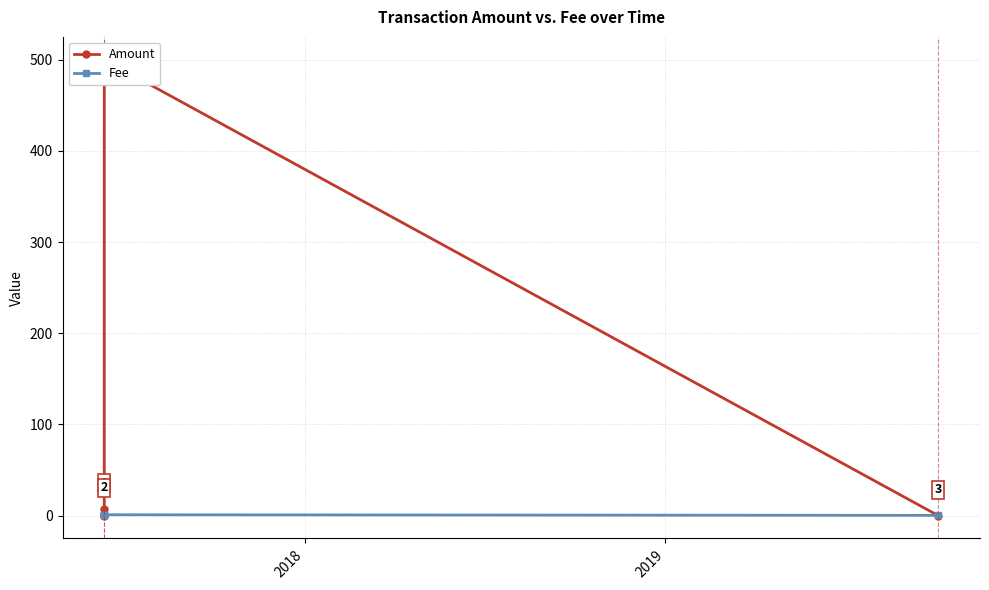

How many interior local peaks does the Amount series have?

1